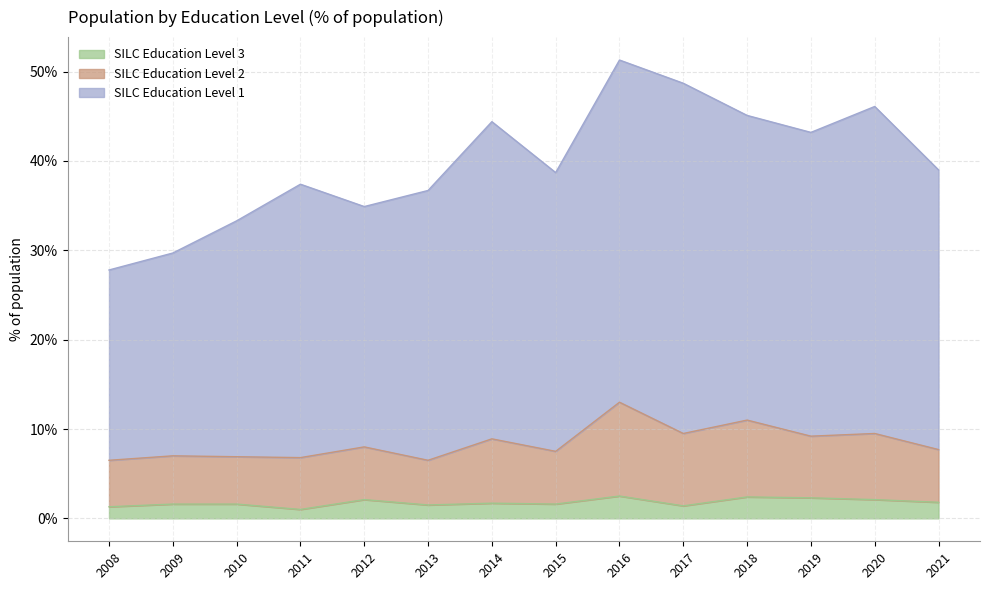

What is the value of the SILC_Edu_2 point at the 10th from the left?

9.5